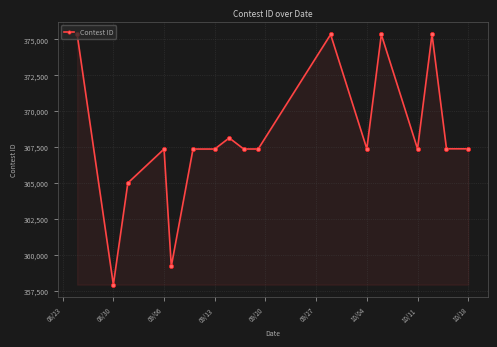

True or false: there are more than 2 points higher than both neighbors.

True